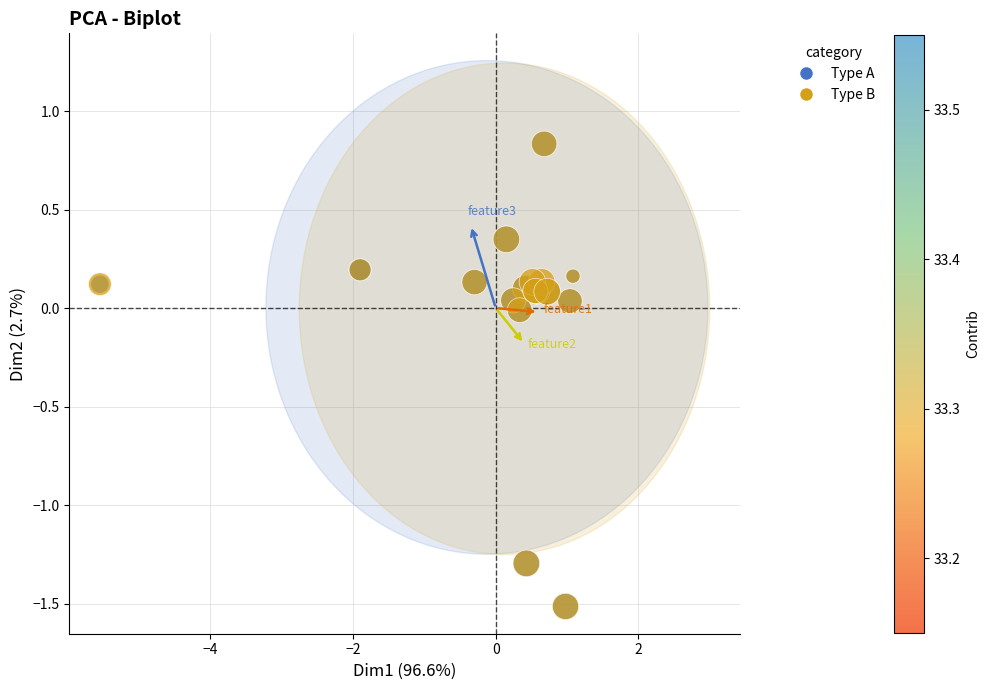

What are all the series names shown in the legend?

Type A, Type B